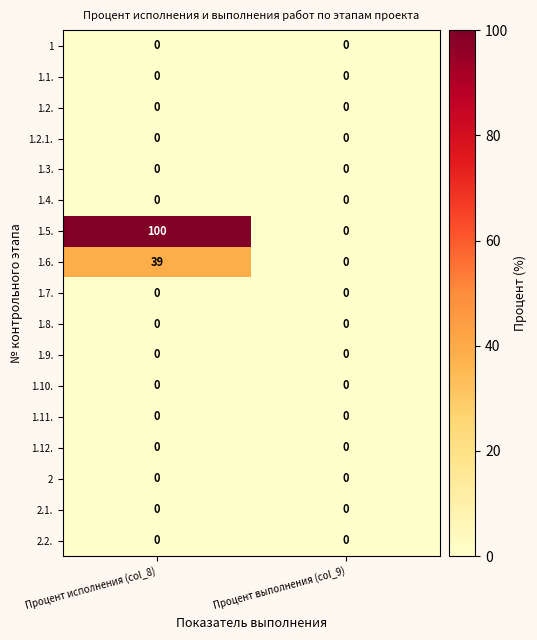

What is the total value across all series at Процент исполнения (col_8)?

139